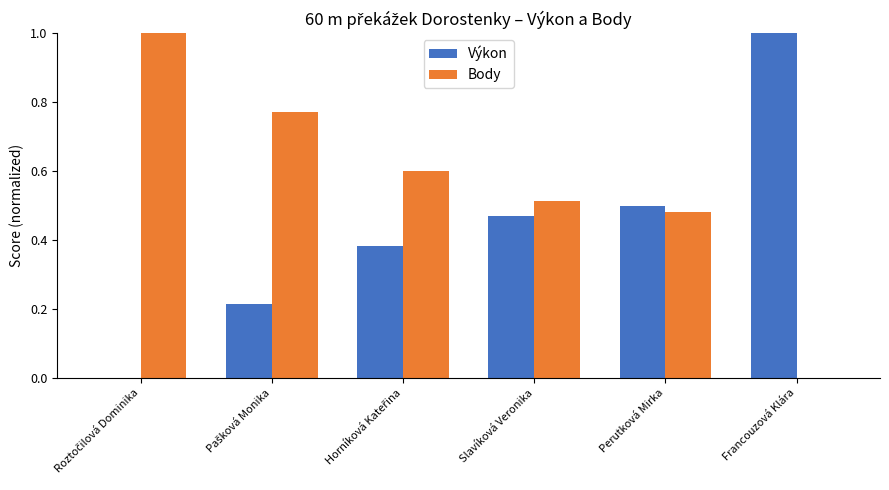

What is the maximum value for Výkon?

1.0